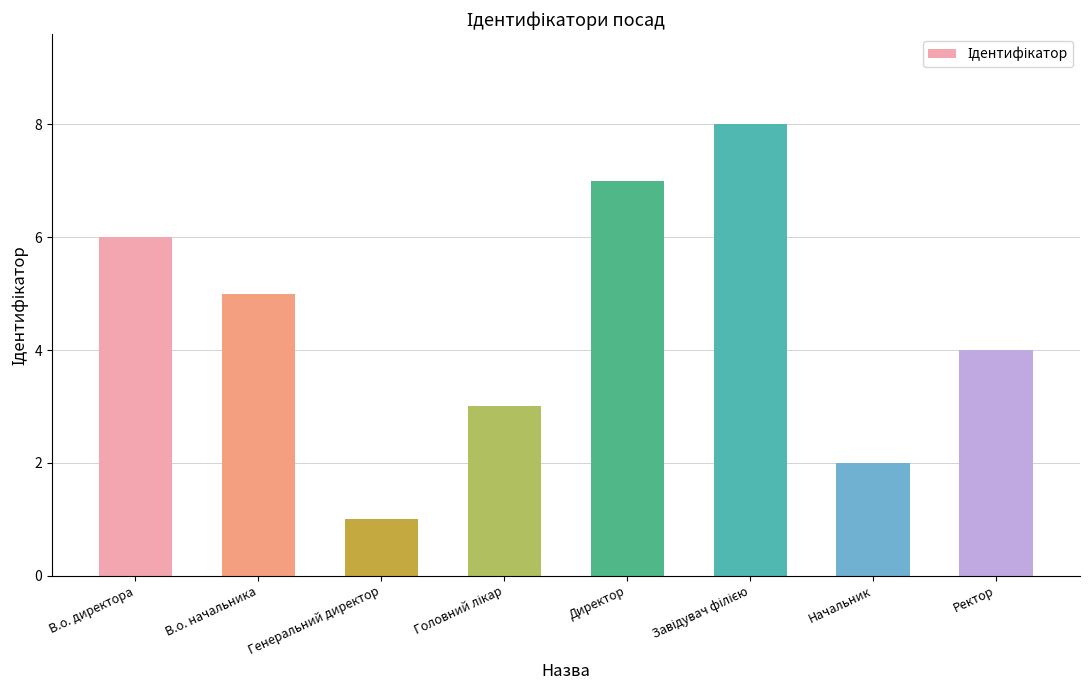

What is the difference between the values at В.о. директора and Генеральний директор?

5